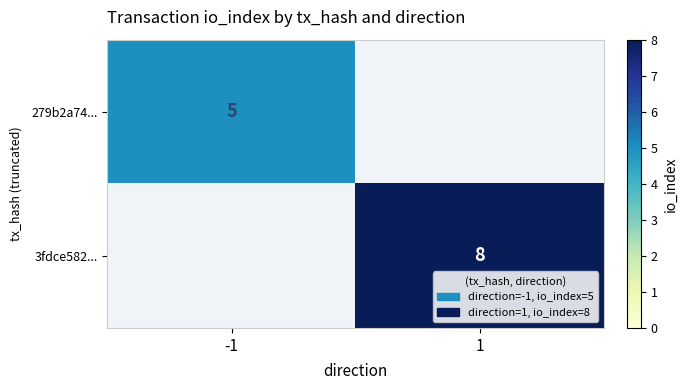

Is it true that 3fdce582... equals 8 at 1?

True